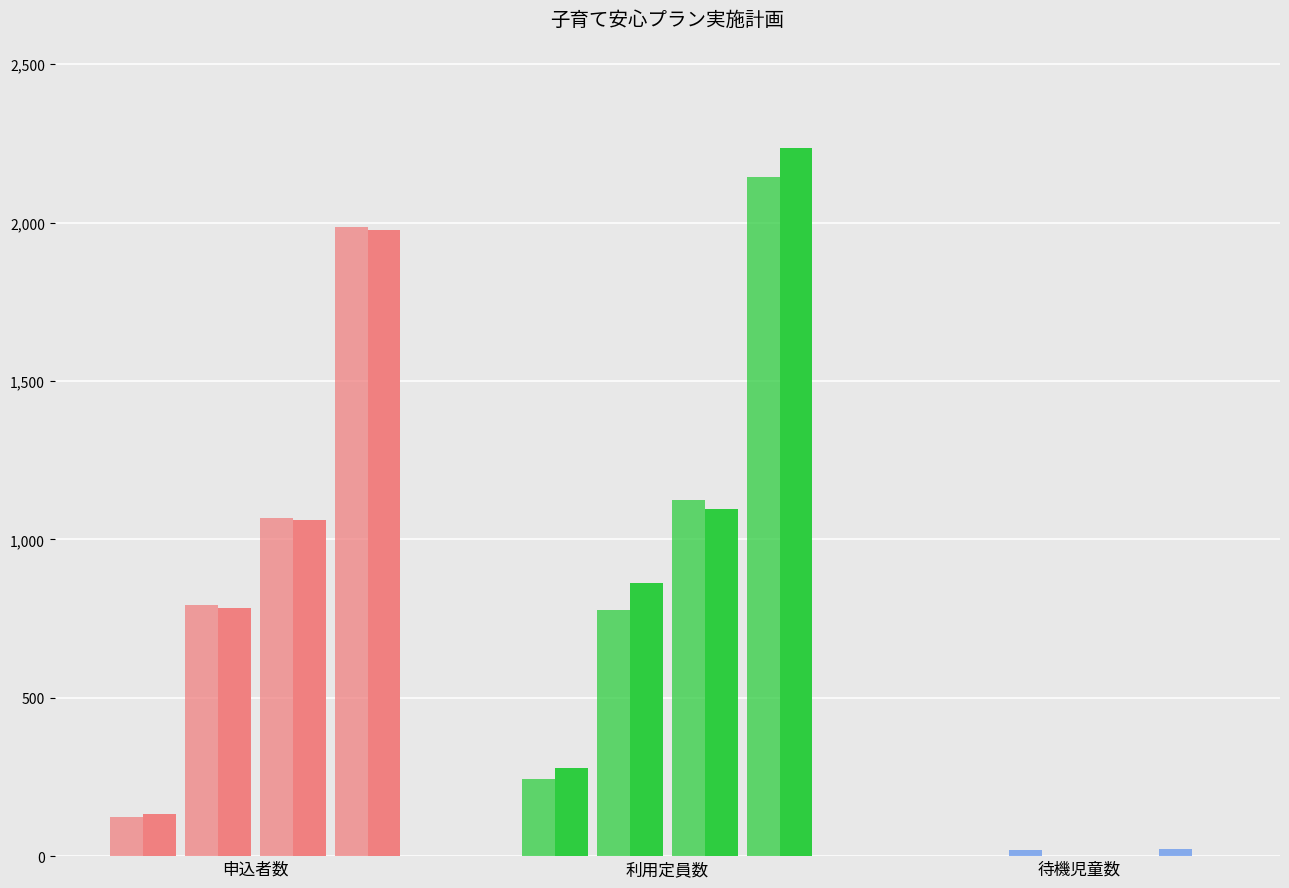

How many bars are there in total?

24